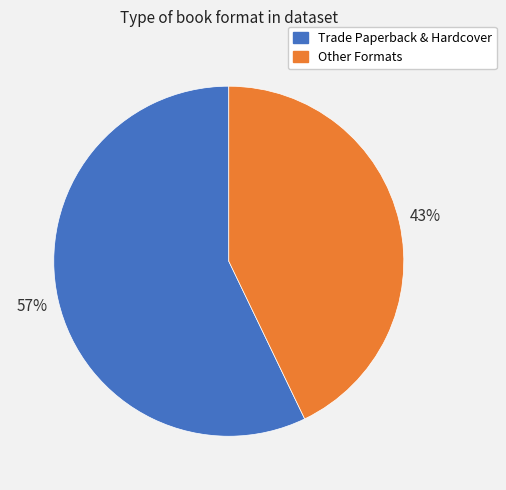

Count the number of slices in the pie.

2